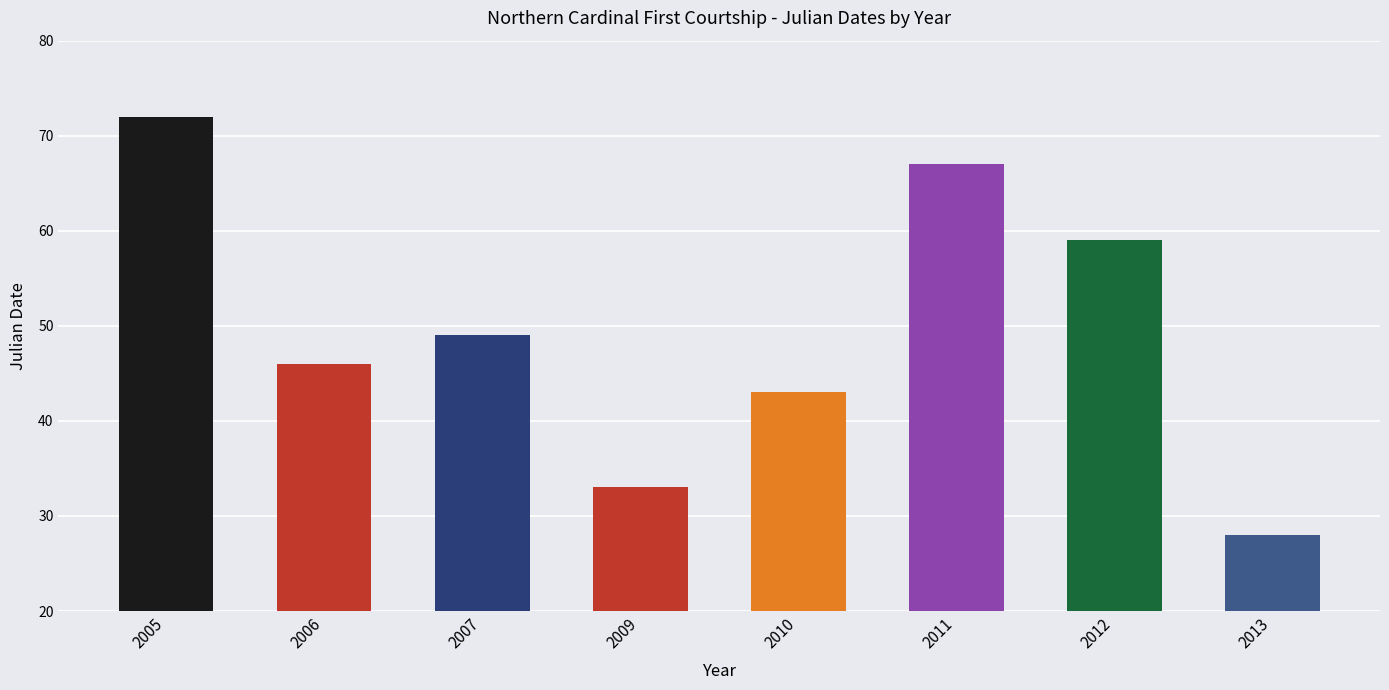

What is the value of the 8th bar from the left?

28